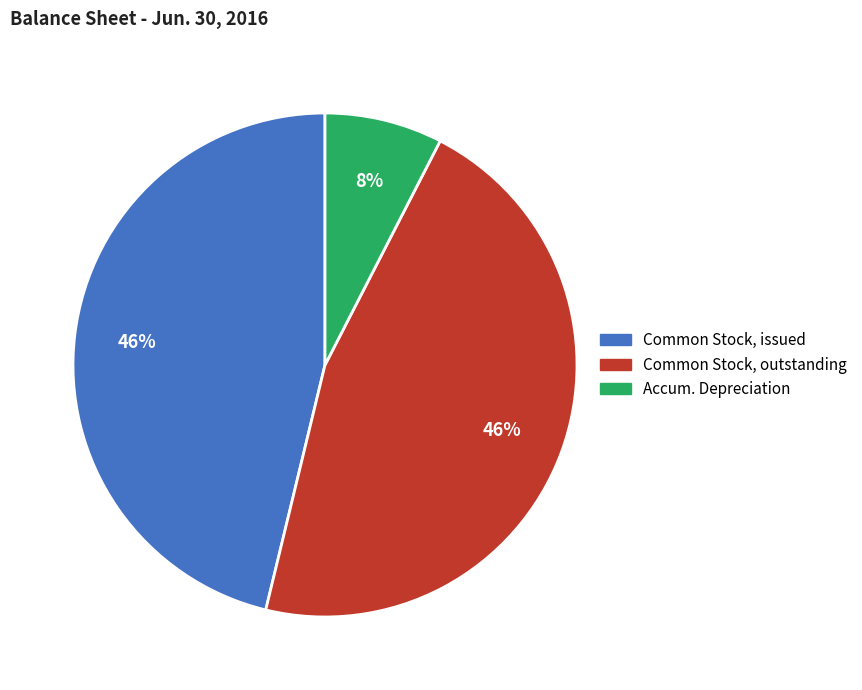

How many slices are in this pie chart?

3